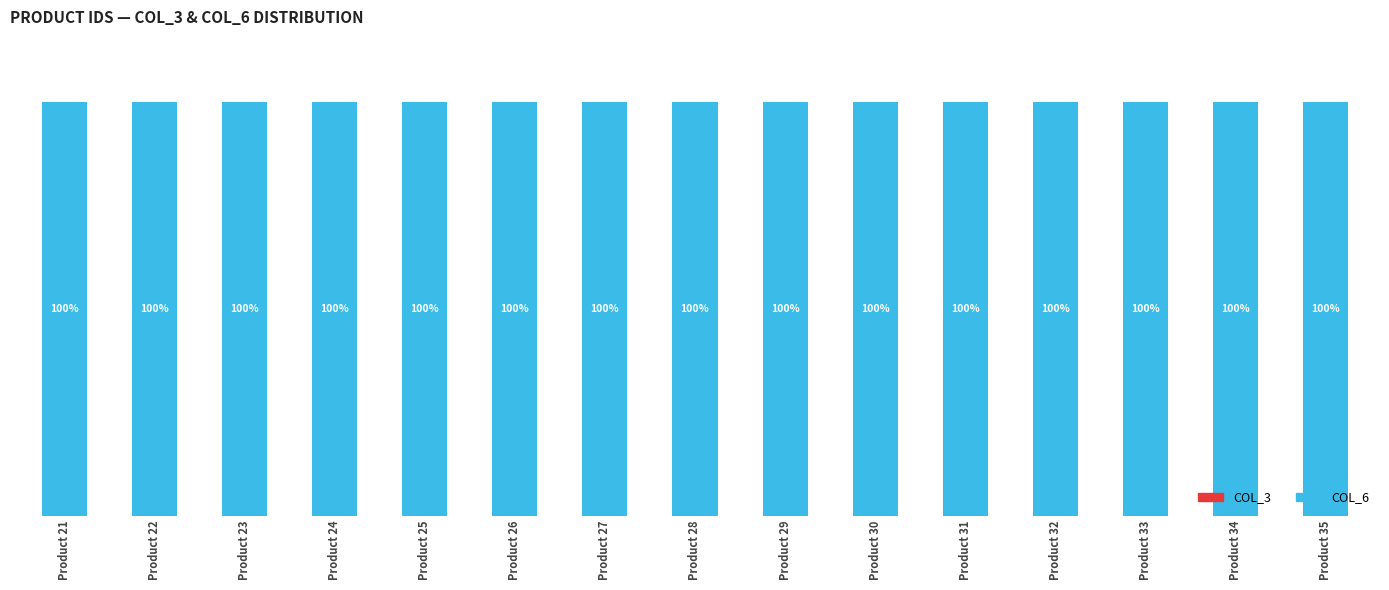

Are the bars grouped side by side (vs. stacked)?

No